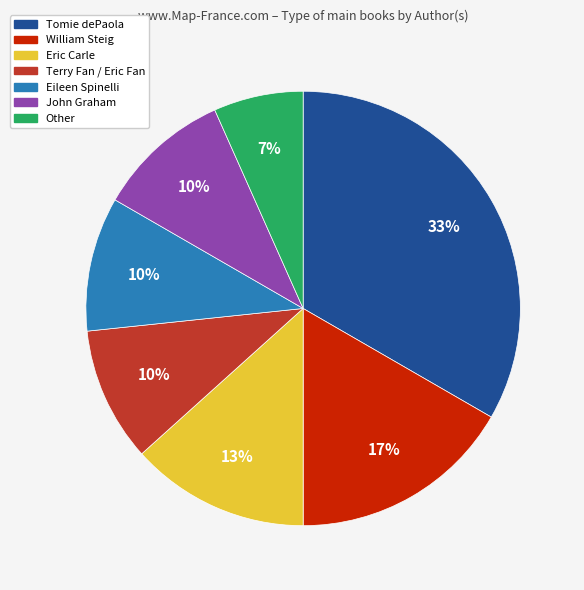

Do Terry Fan / Eric Fan and Other together represent more than half of the pie?

No